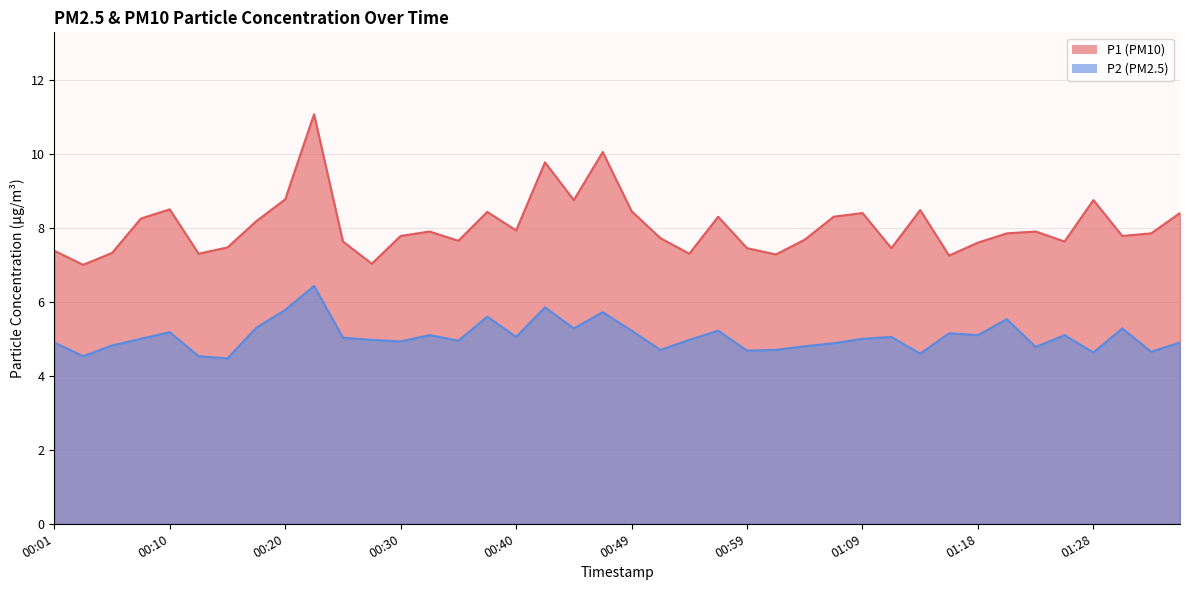

The P2 series shows 5.1 at 01:18. True or false?

True